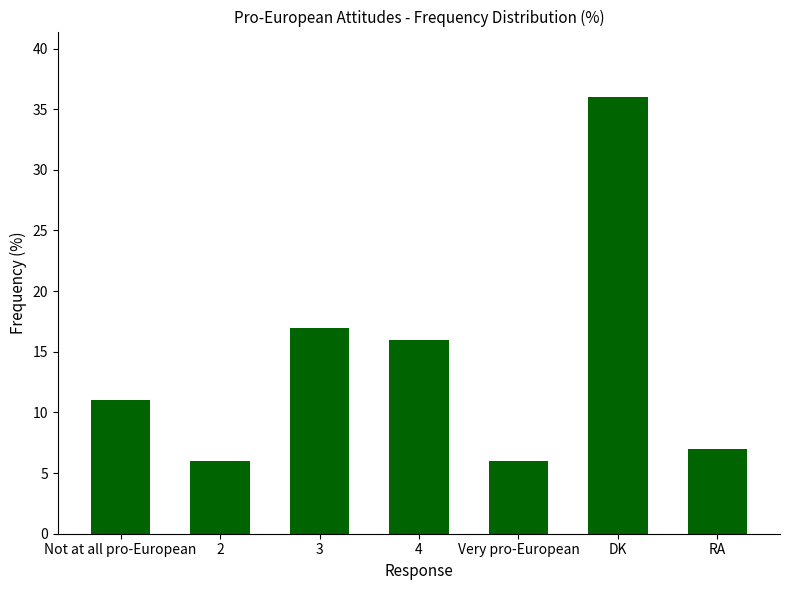

What is the sum of the values at 3 and RA?

24